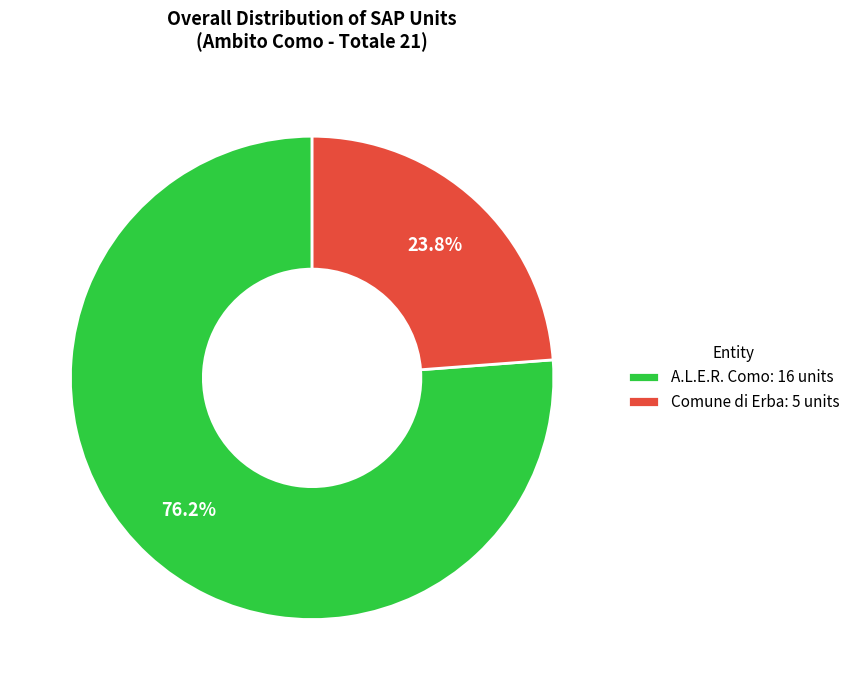

How many slices are in this pie chart?

2